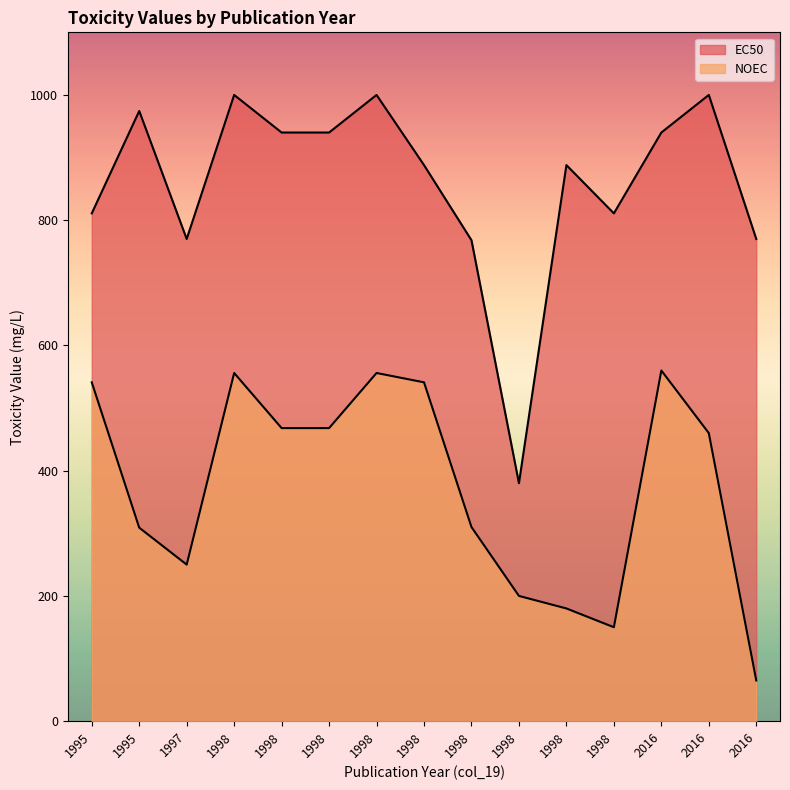

True or false: EC50 and NOEC intersect in this chart.

False